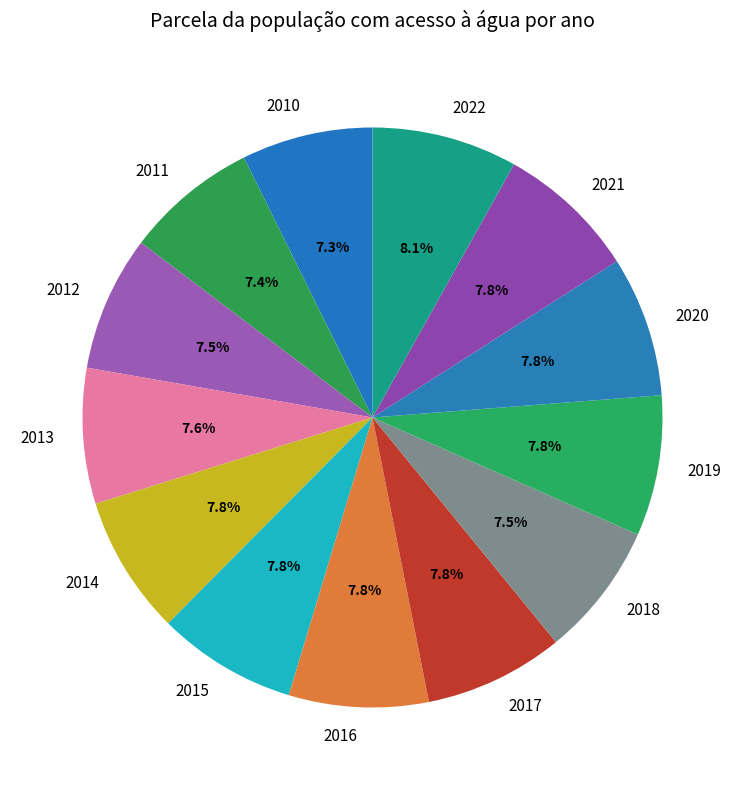

How many segments does this pie chart have?

13